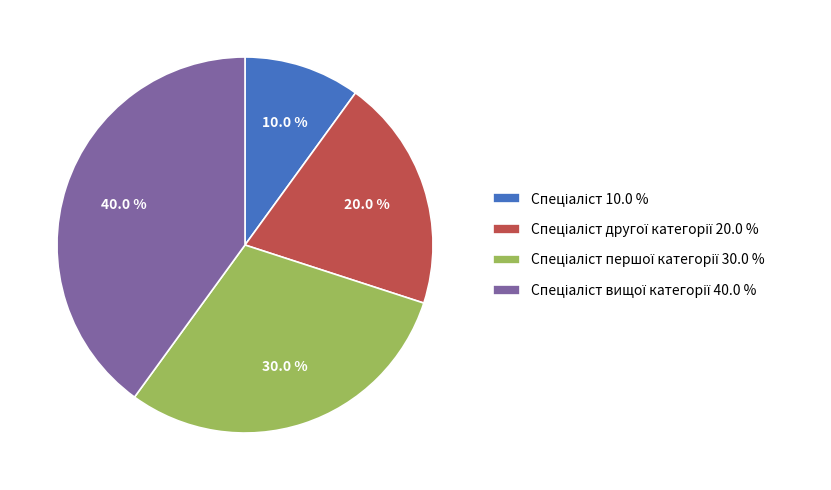

Is there a majority slice in this chart?

No